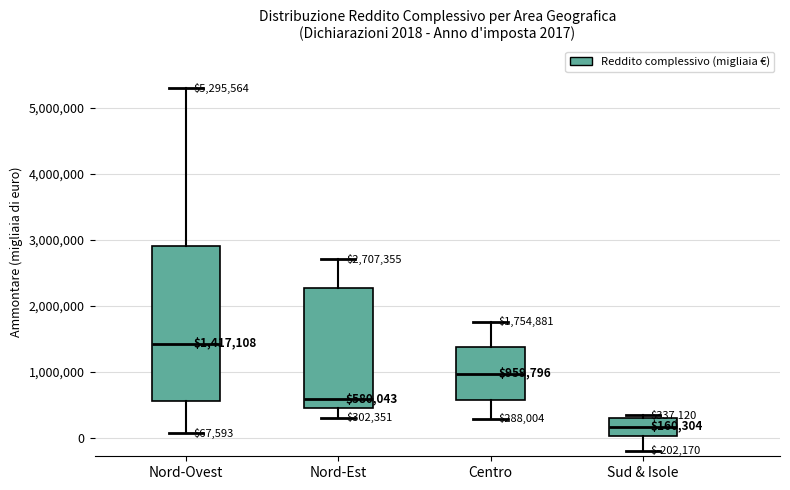

Which box is the tallest, from its lower edge to its upper edge?

Nord-Ovest